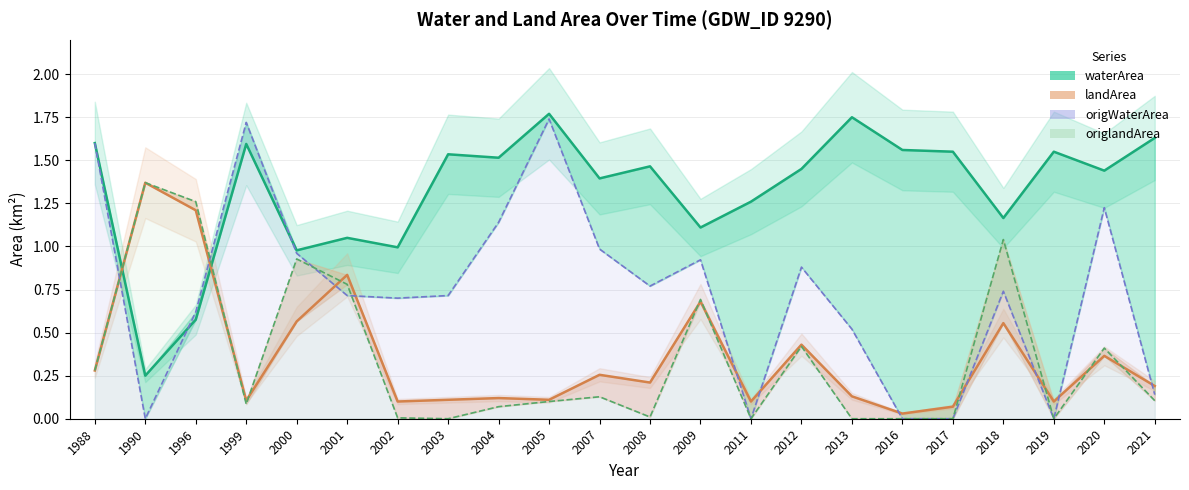

Where is origWaterArea nearest to the value 0?

1990